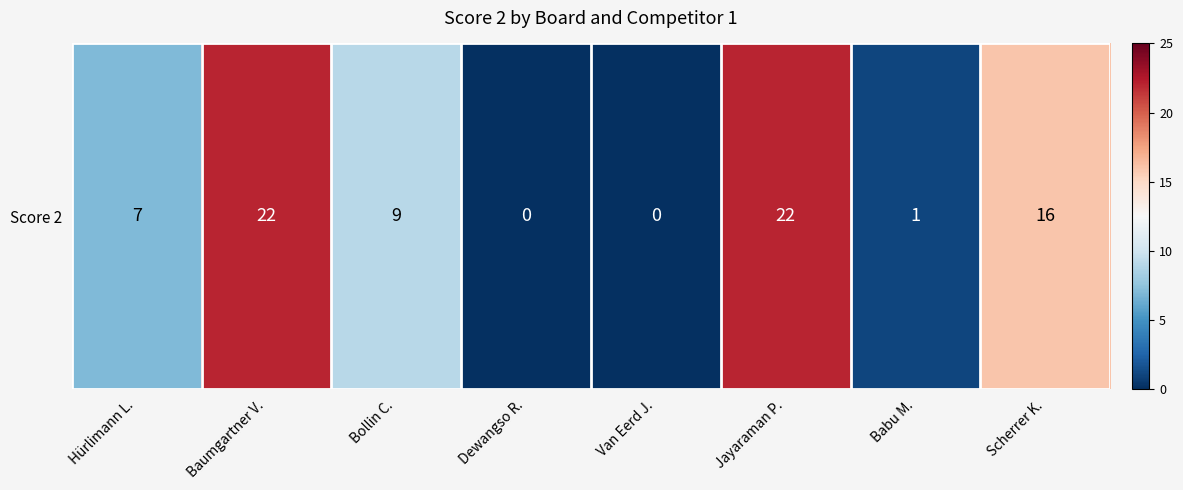

Which label corresponds to the smallest value in the chart?

Dewangso R.